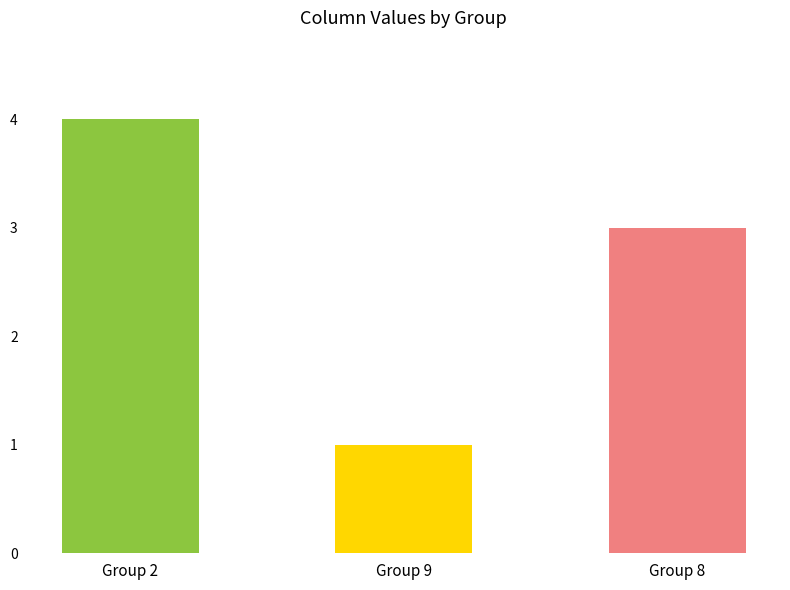

What is the approximate value at Group 9?

1